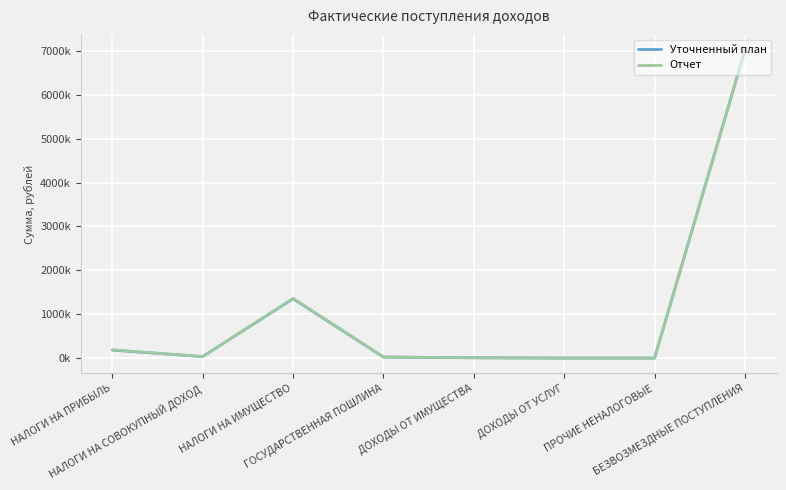

What are all the series names shown in the legend?

Уточненный план, Отчет